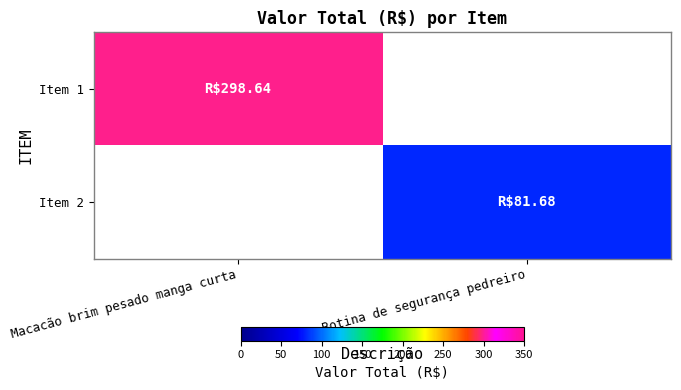

Which series has the largest total across all categories?

Item 1